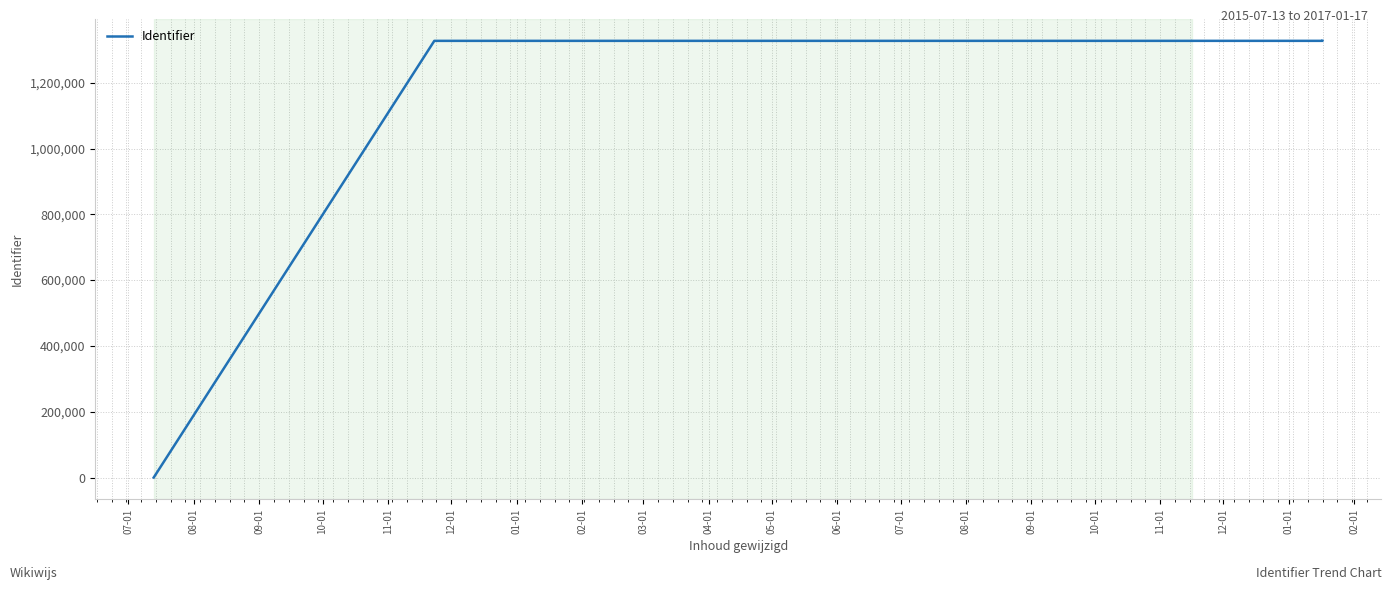

At which label does the data first exceed 1327326?

11-01